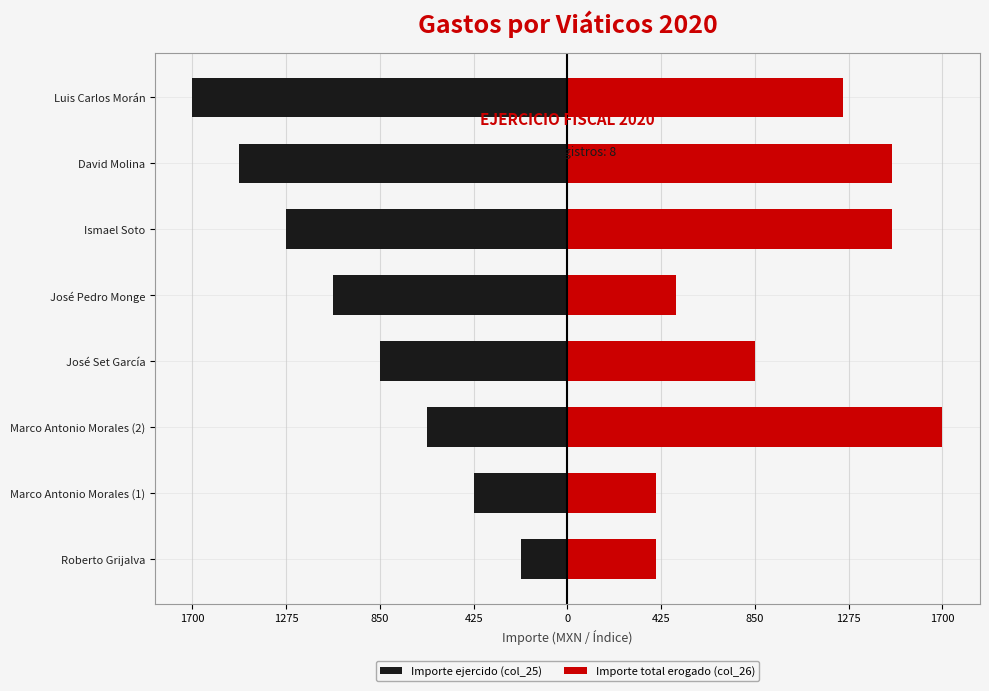

How many values in the Importe ejercido (col_25) series are below -850?

4